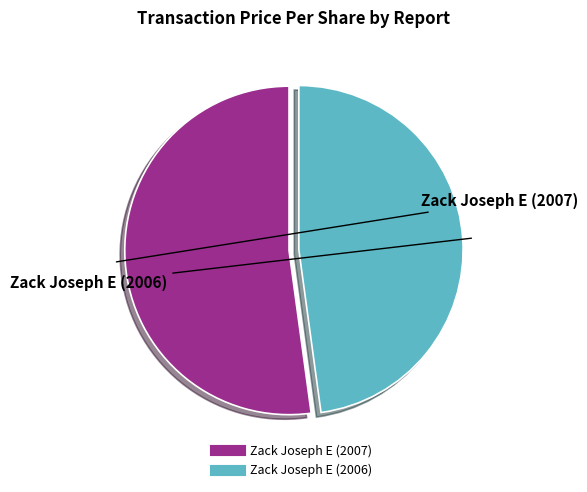

Do Zack Joseph E (2007) and Zack Joseph E (2006) together represent more than half of the pie?

Yes